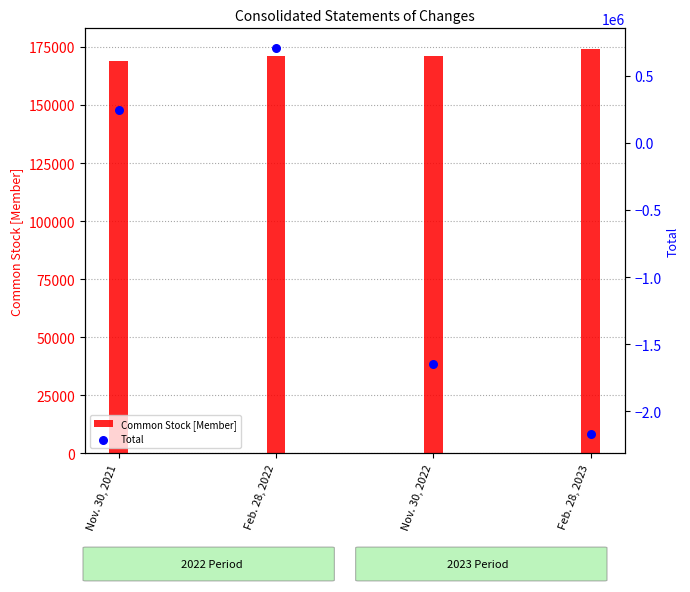

What are all the series names shown in the legend?

Common Stock [Member], Total